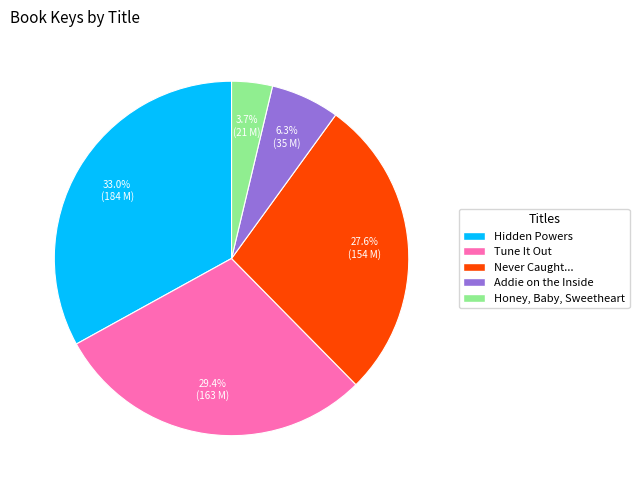

To the nearest percent, what is the difference between the Hidden Powers and Addie on the Inside slice percentages?

27%